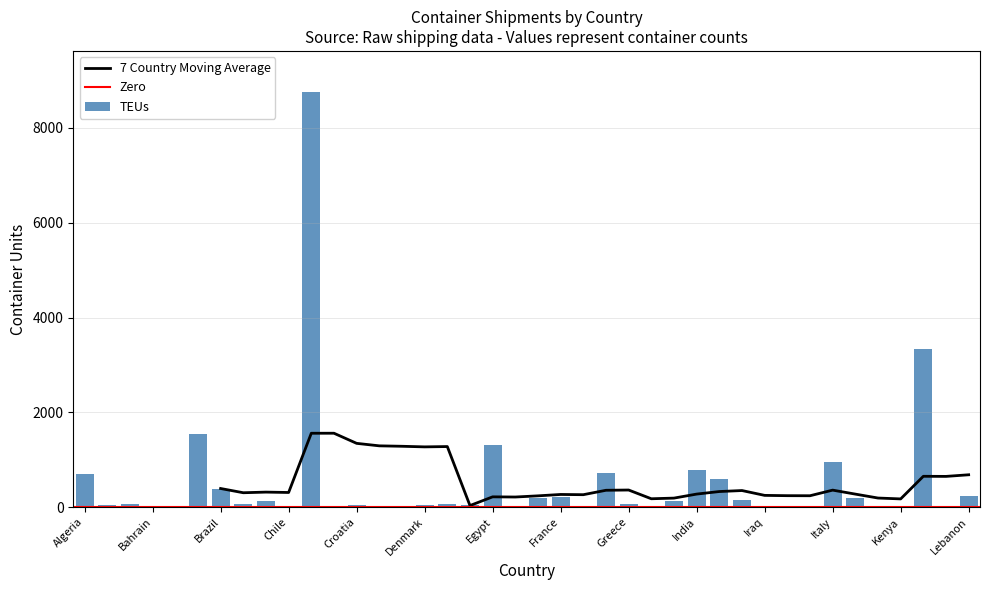

What is the sum of all TEUs values?

20899